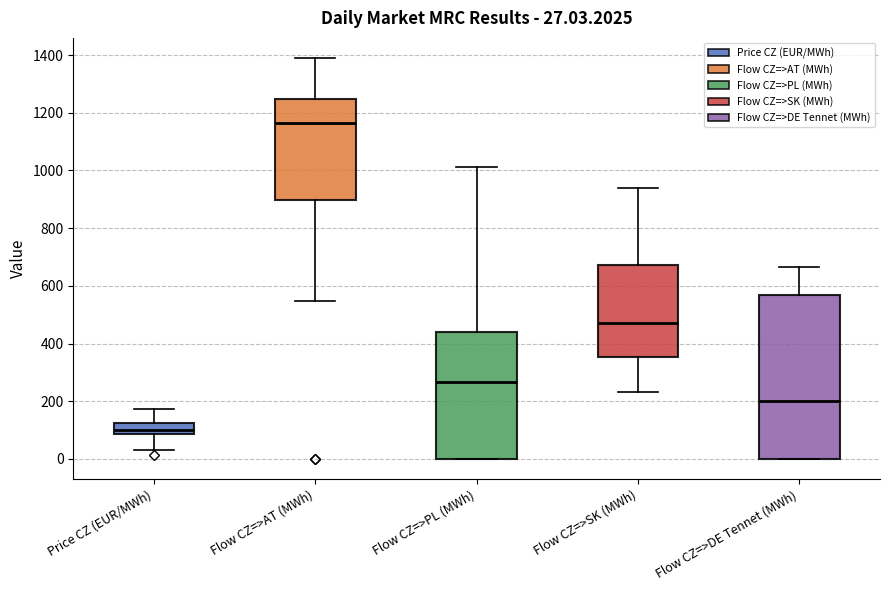

Which box is the tallest, from its lower edge to its upper edge?

Flow CZ=>DE Tennet (MWh)